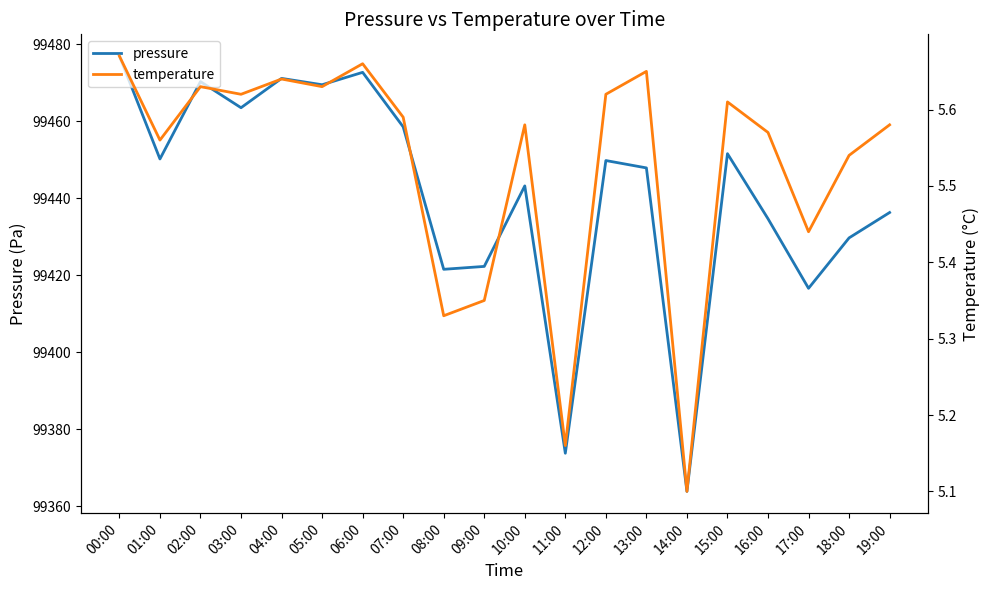

What value does the pressure series have at 03:00?

99463.5